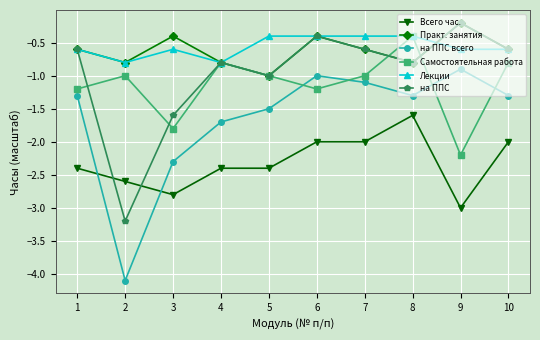

Between 1 and 7, which series saw the biggest shift?

Всего час.